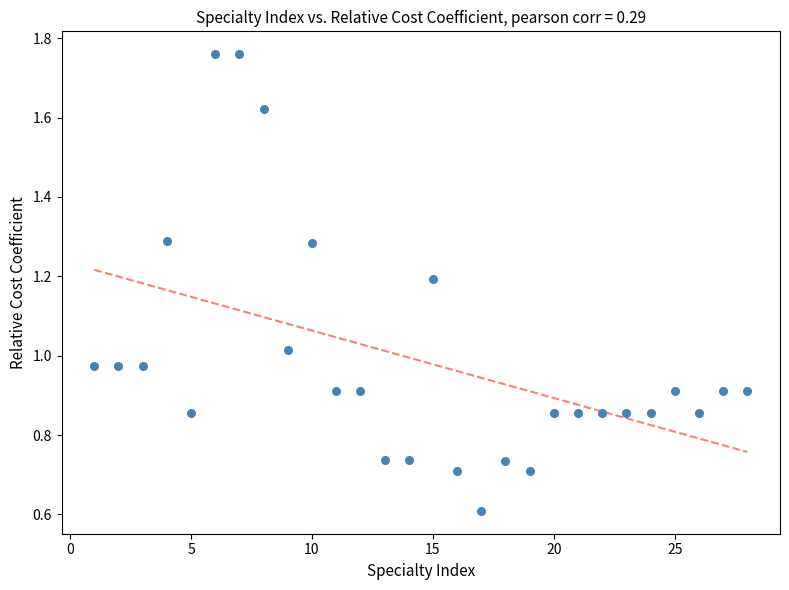

What is the range of X values (max minus min)?

27.0